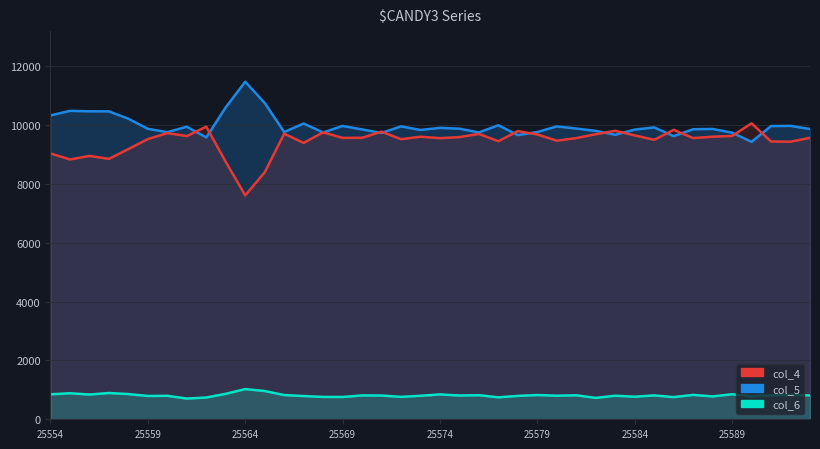

What is the value of the col_4 point at the 3rd from the left?

8956